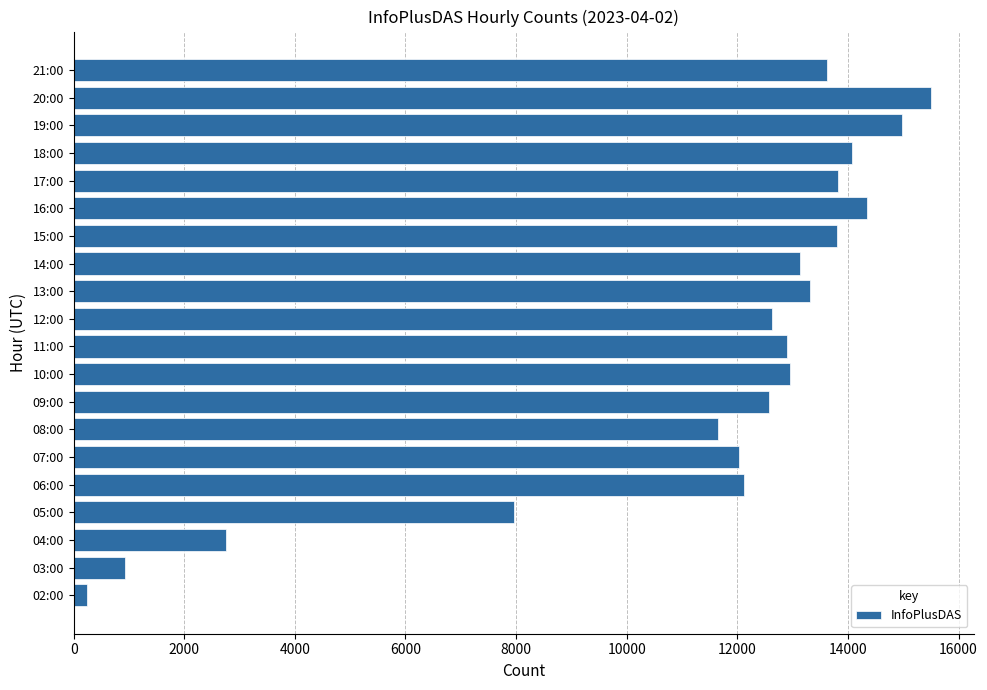

How many bars are there in total?

20